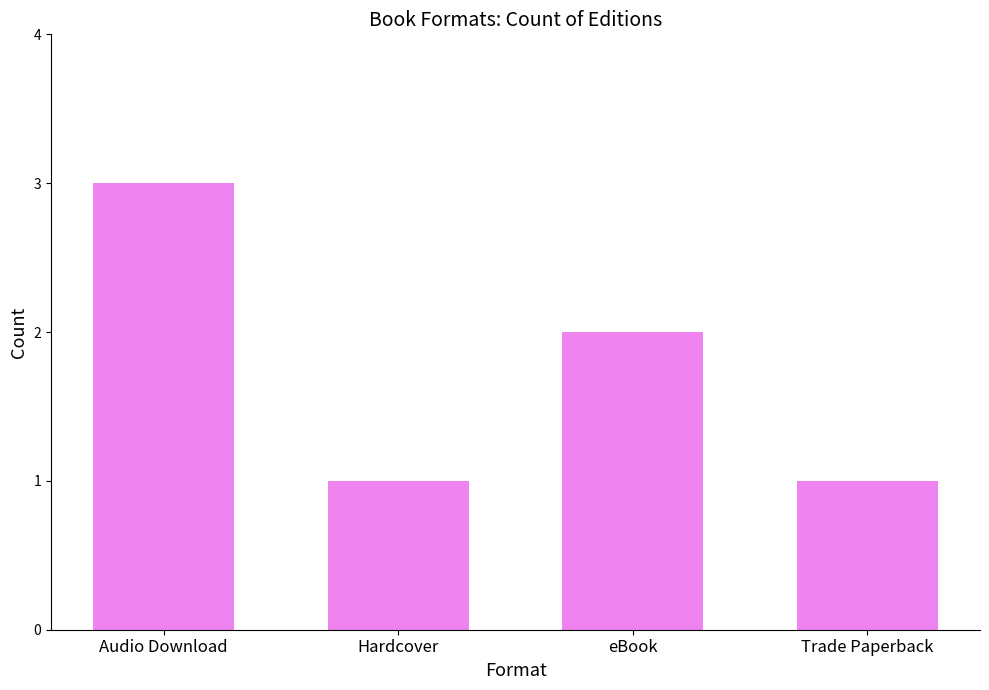

What is the ratio of the value at eBook to the value at Audio Download?

0.7